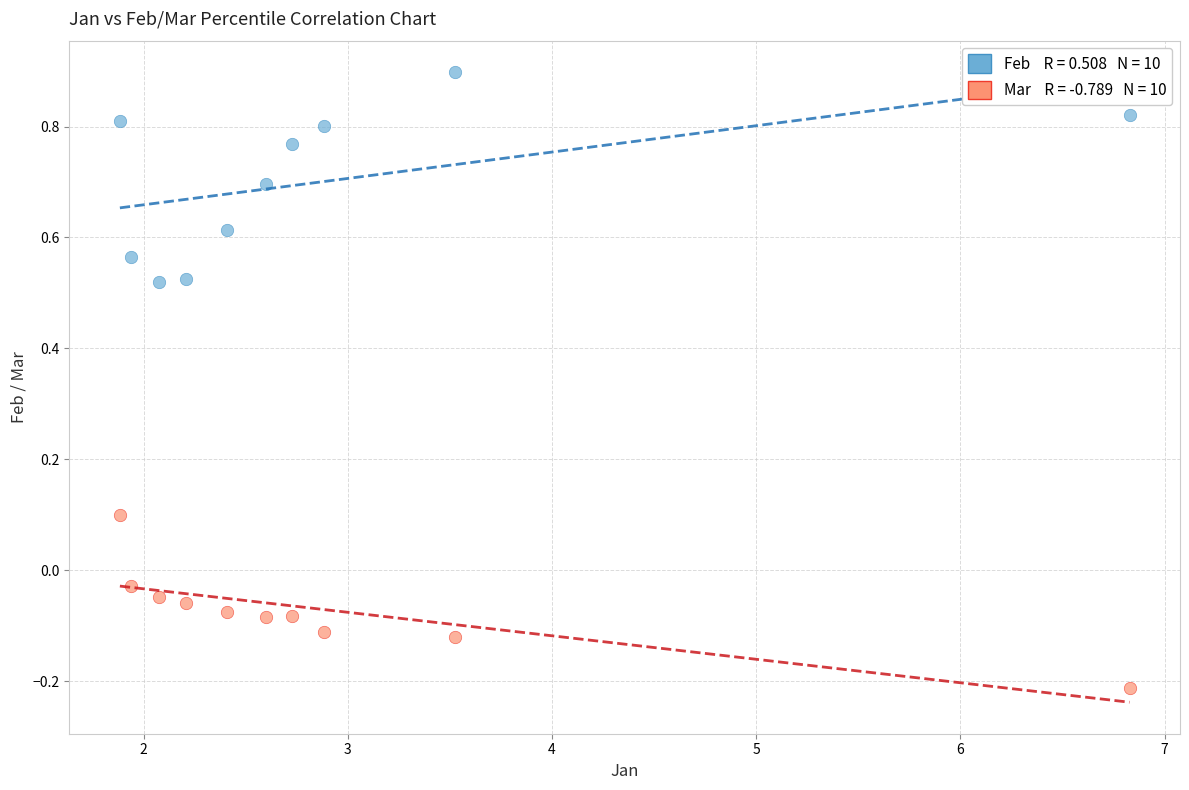

Across all data points, what is the range of Y values (max minus min)?

1.1